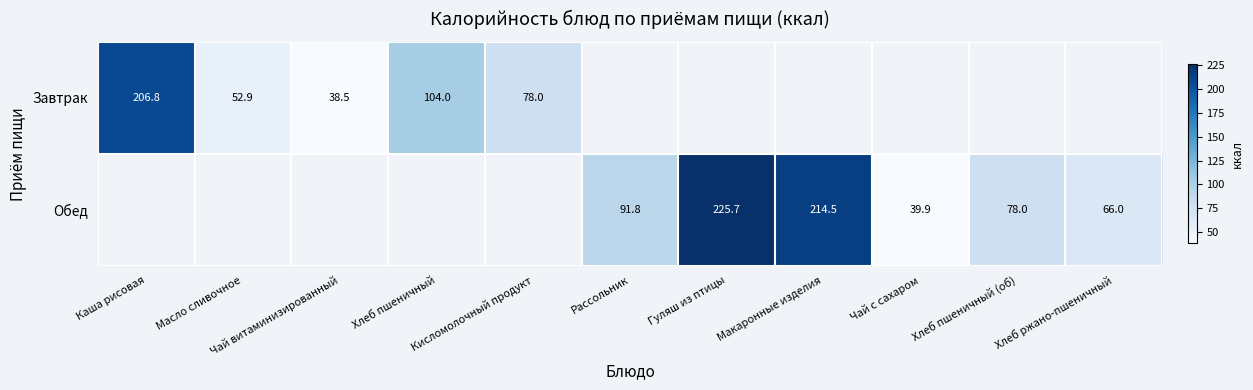

What is the maximum value for Завтрак?

206.8